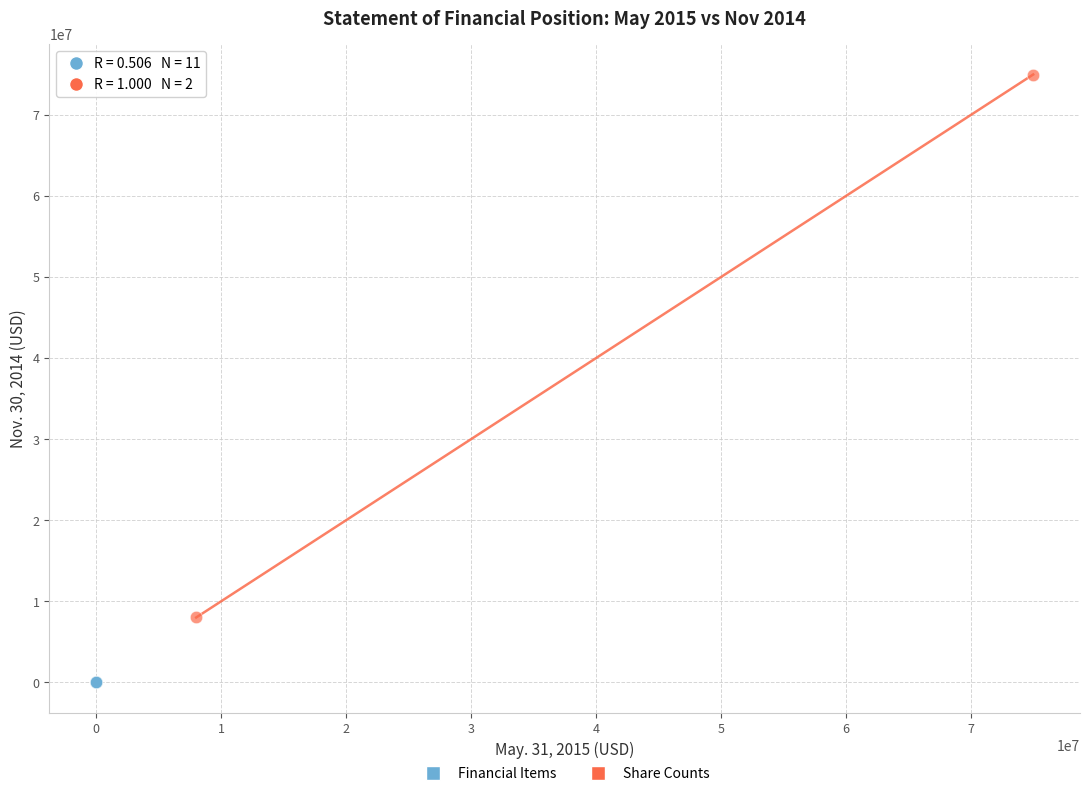

What are all the series names shown in the legend?

Financial Items, Share Counts